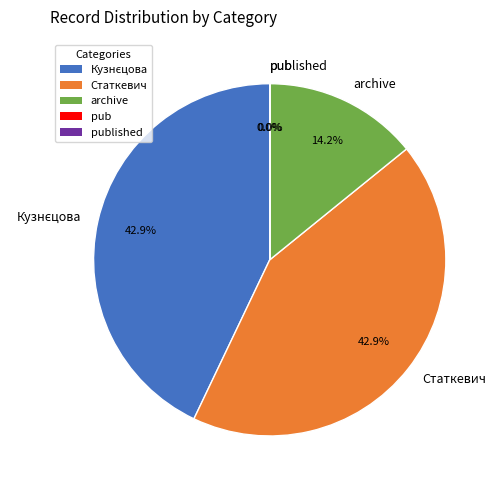

Combined, what portion of the pie is Статкевич and archive?

57.1%